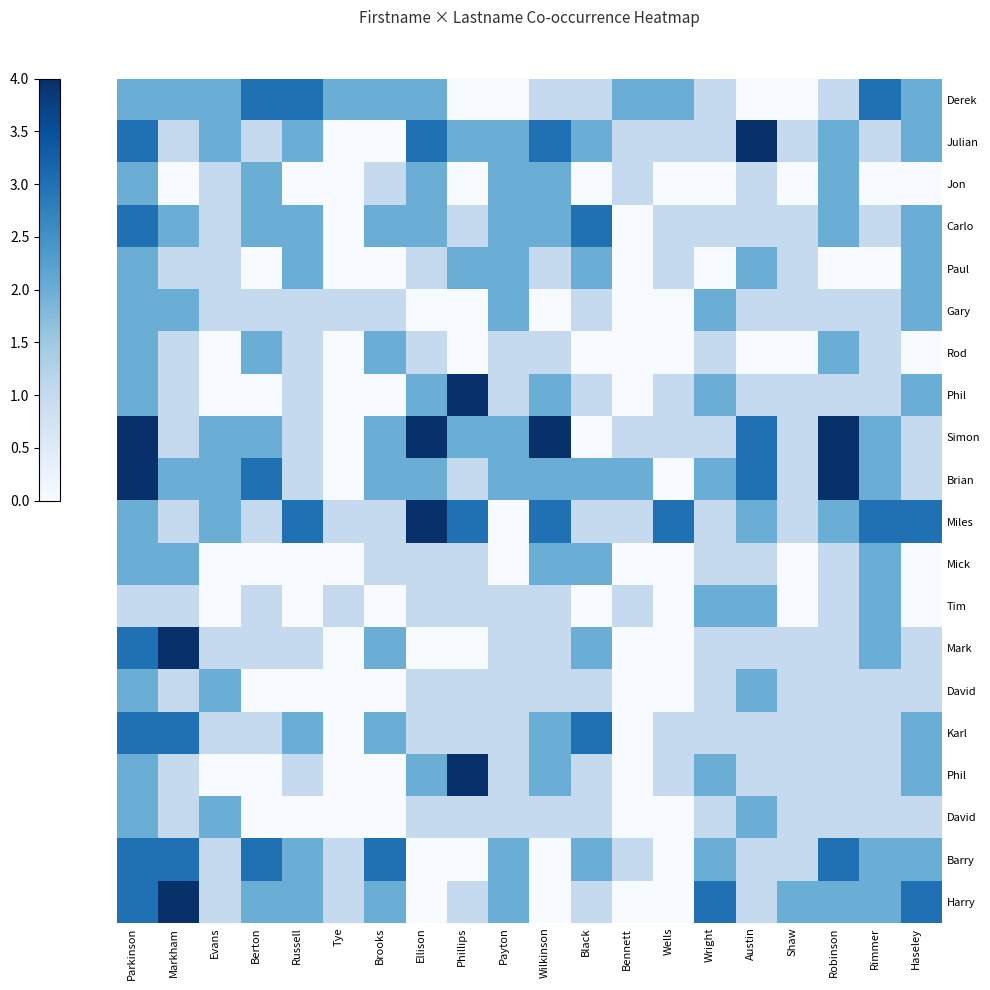

Which label corresponds to the largest value in the chart?

Austin